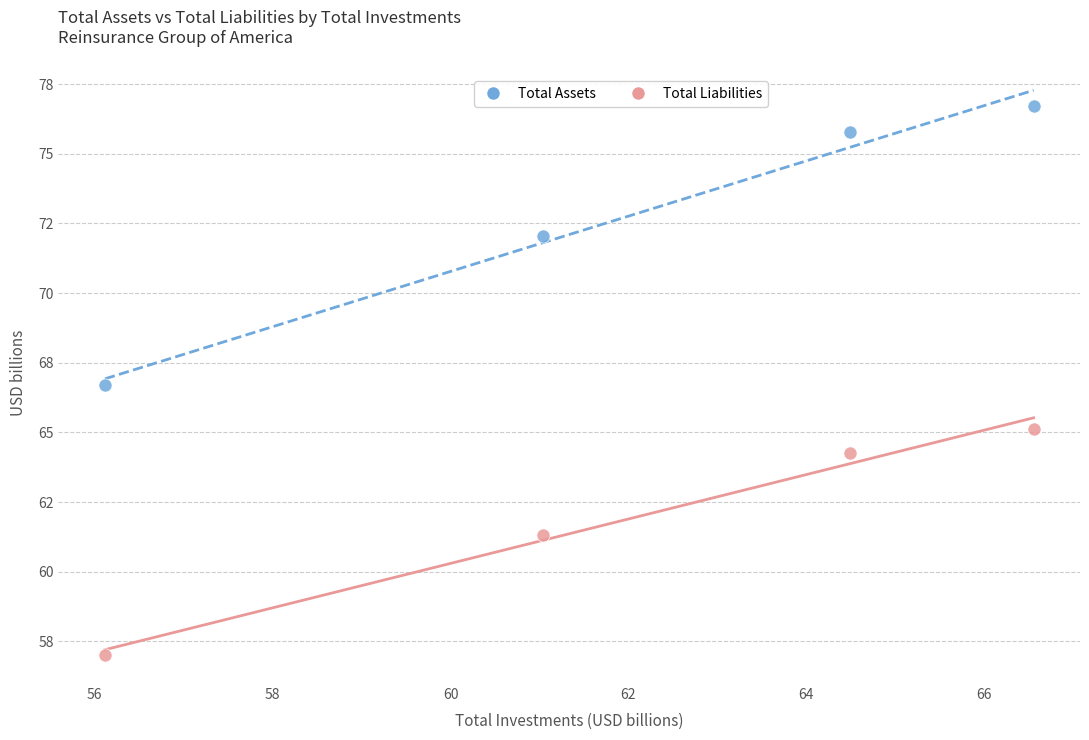

What are all the series names shown in the legend?

Total Assets, Total Liabilities